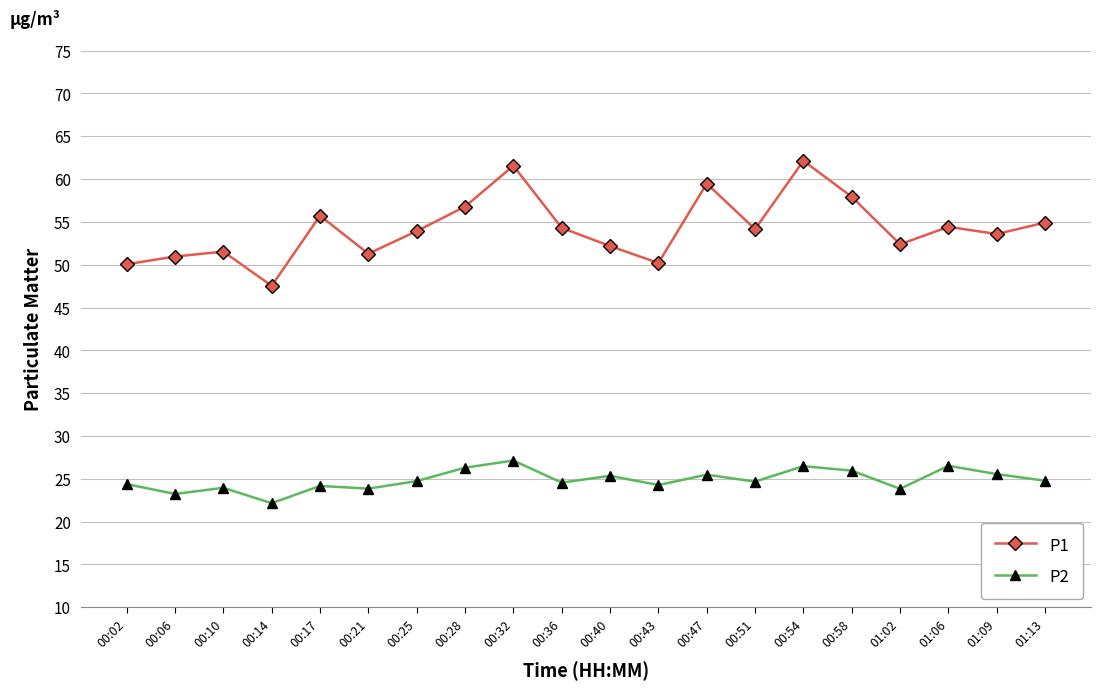

What is the total value across all series at 00:02?

74.4